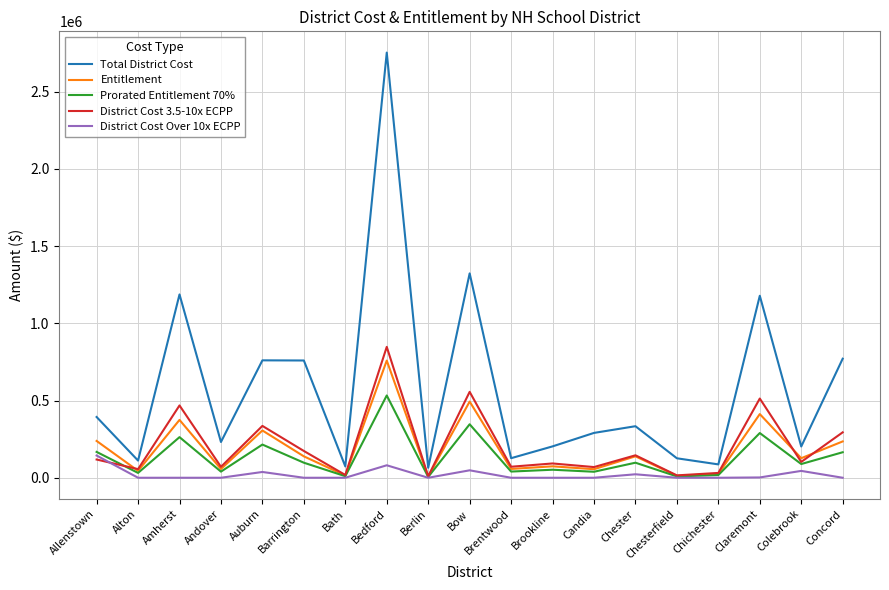

What is the total value across all series at Brookline?

421844.5